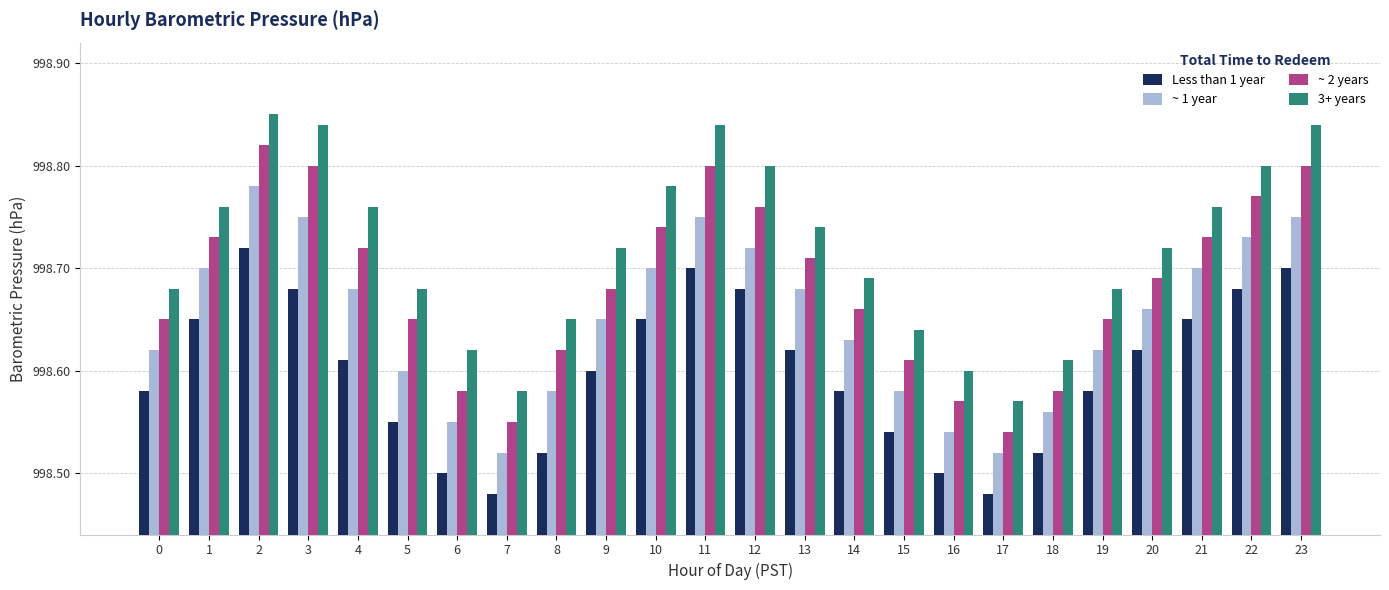

How many series are shown in this chart?

4